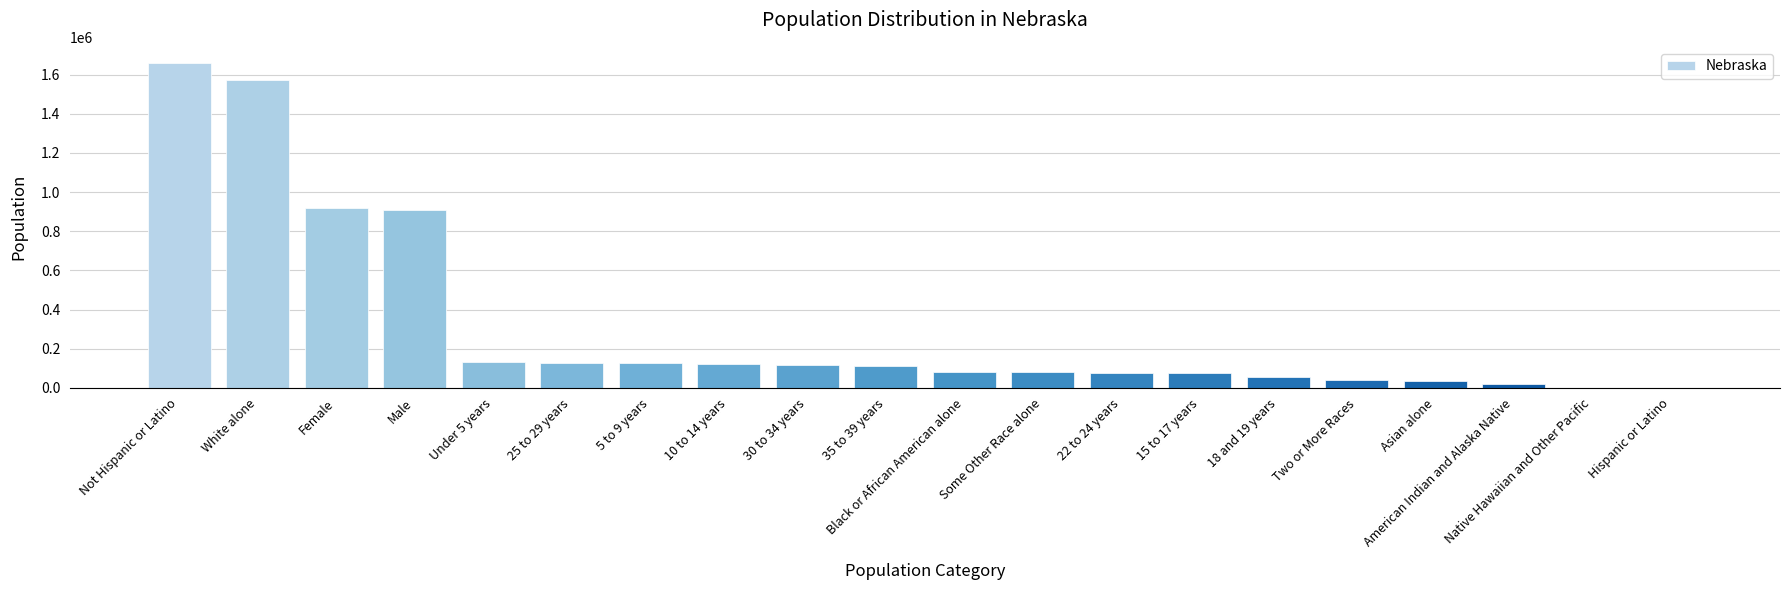

What is the change in value from Not Hispanic or Latino to 25 to 29 years?

-1529860